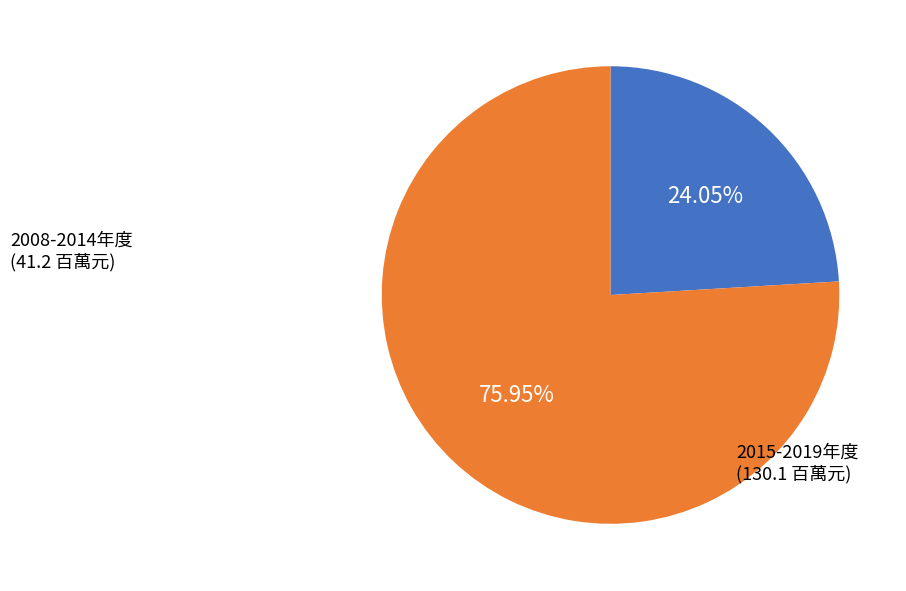

Is there a majority slice in this chart?

Yes